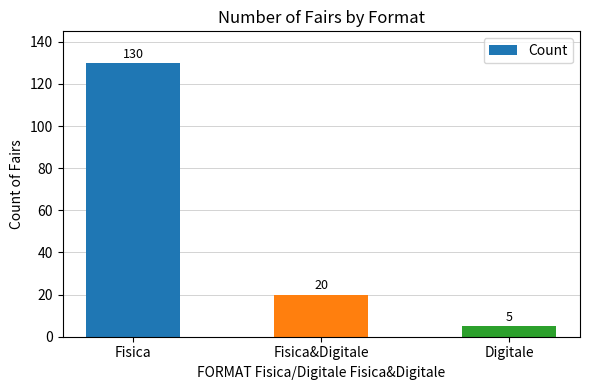

What is the label of the 2nd bar from the left?

Fisica&Digitale